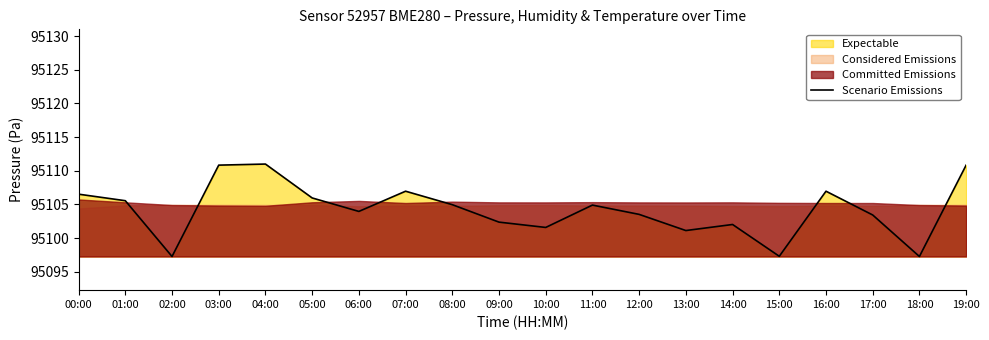

Where does the data first go above 95104?

00:00